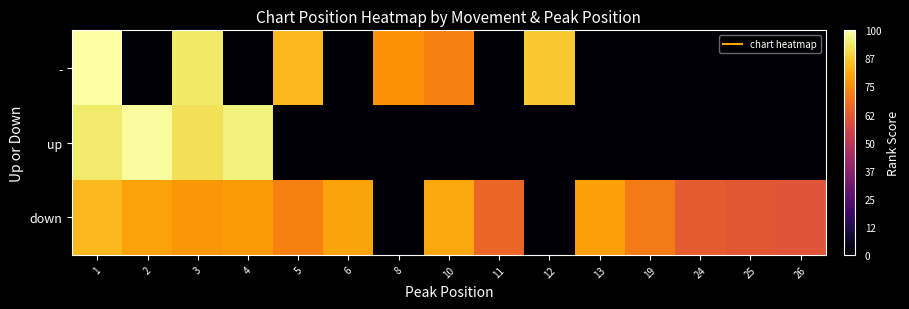

Which category has the lowest value across all series?

2